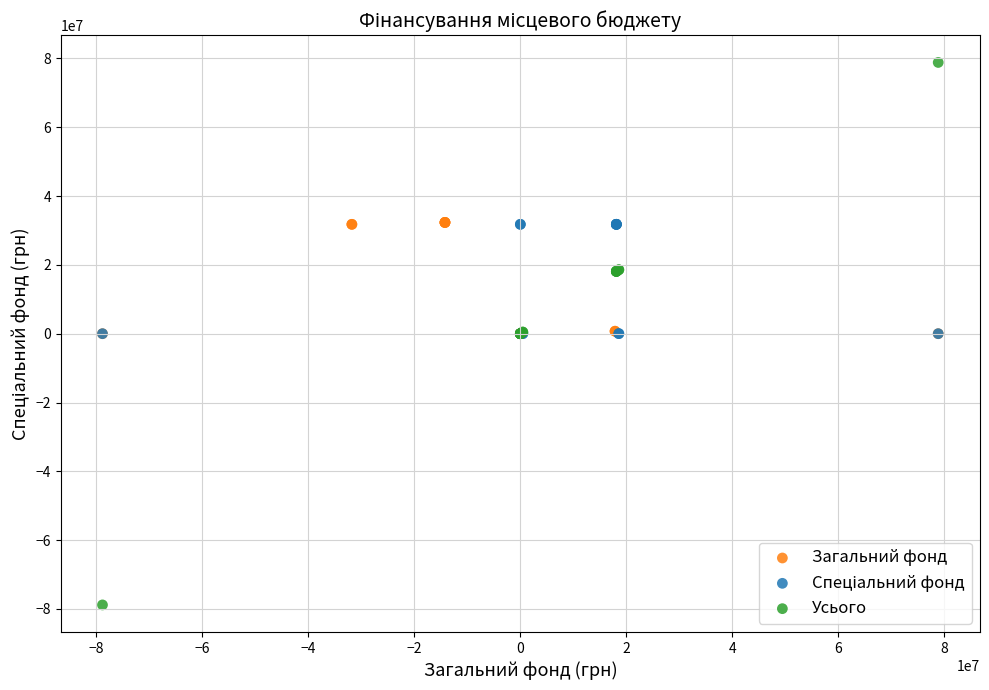

Which series has the largest Y range (max minus min)?

Усього